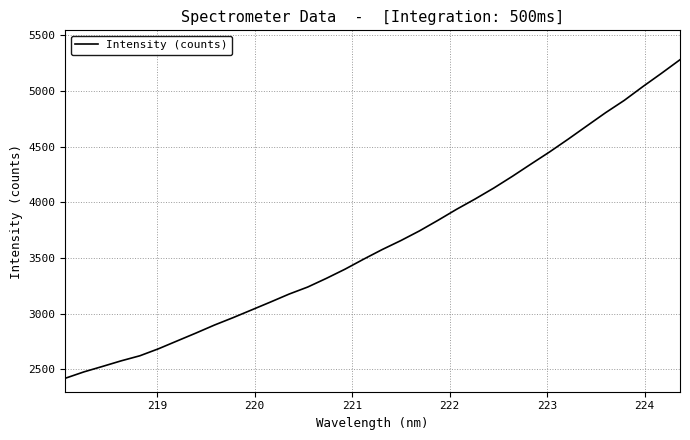

Does the chart have visible grid lines?

Yes